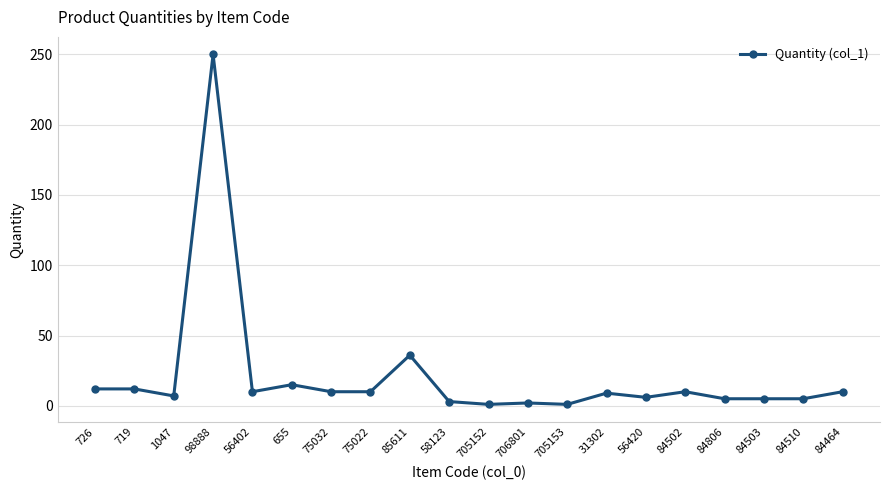

How many values are below 10?

10